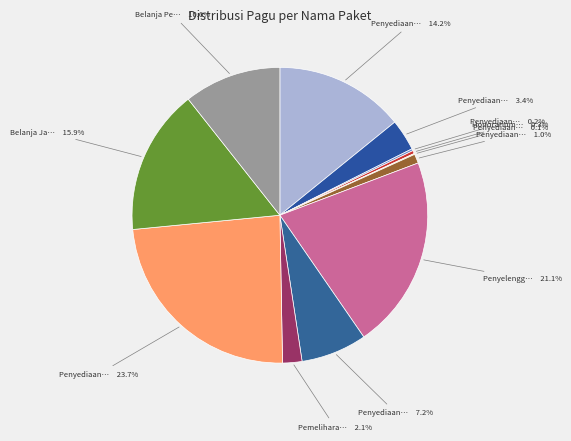

Which category has the smallest portion of the pie?

Penyediaan Bahan Bacaan